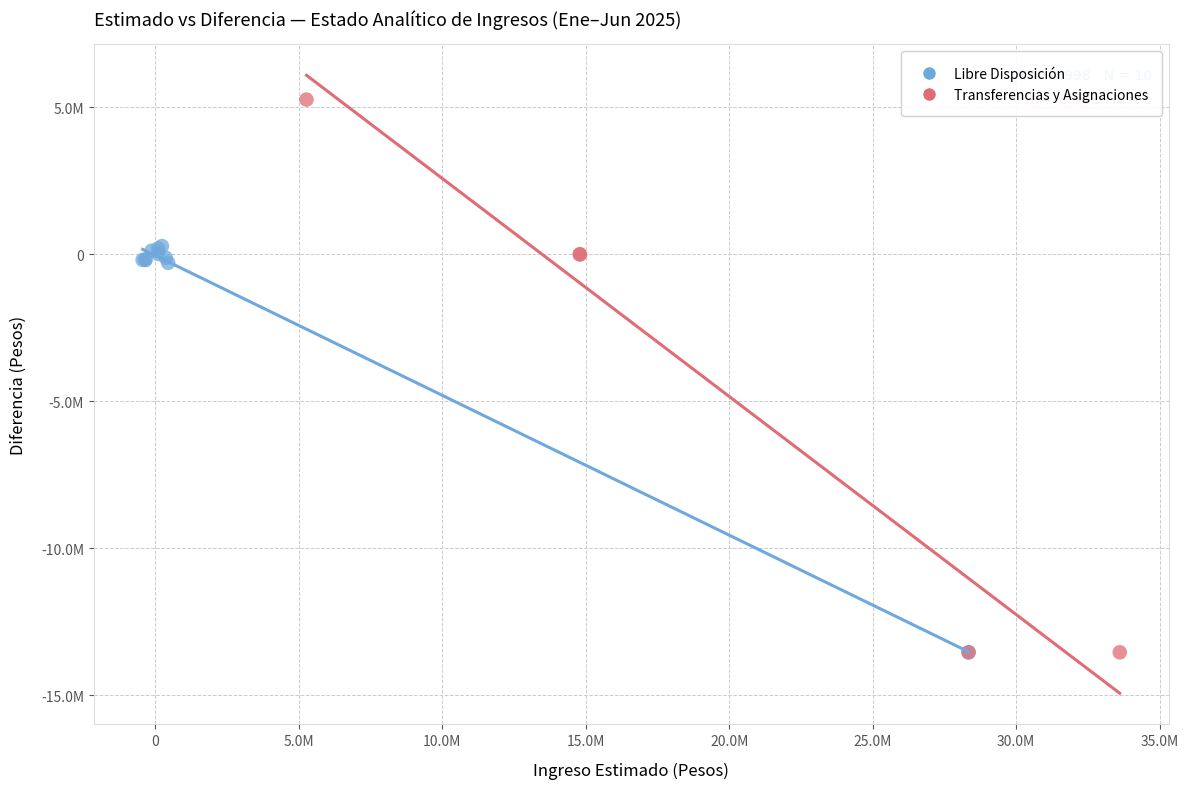

What are all the series names shown in the legend?

Libre Disposición, Transferencias y Asignaciones